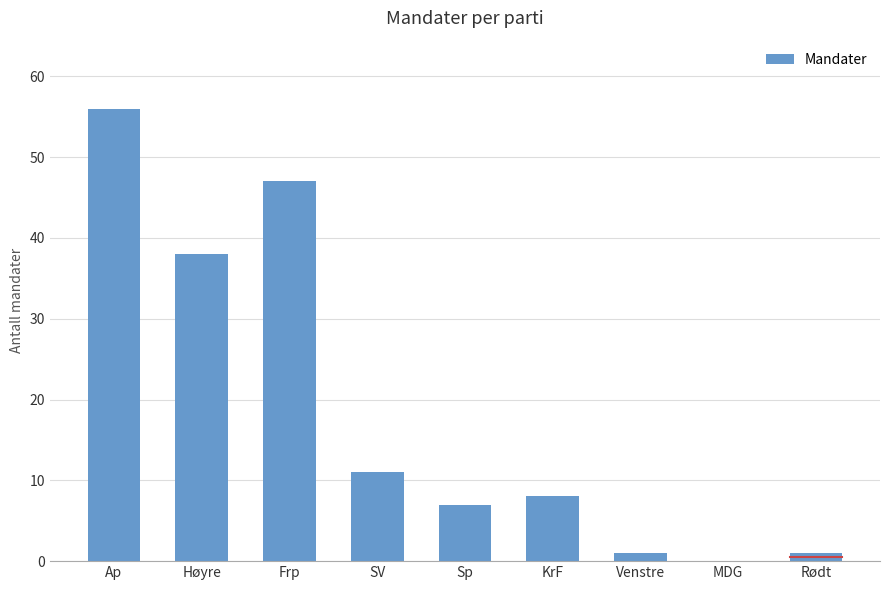

Are the bars horizontal?

No